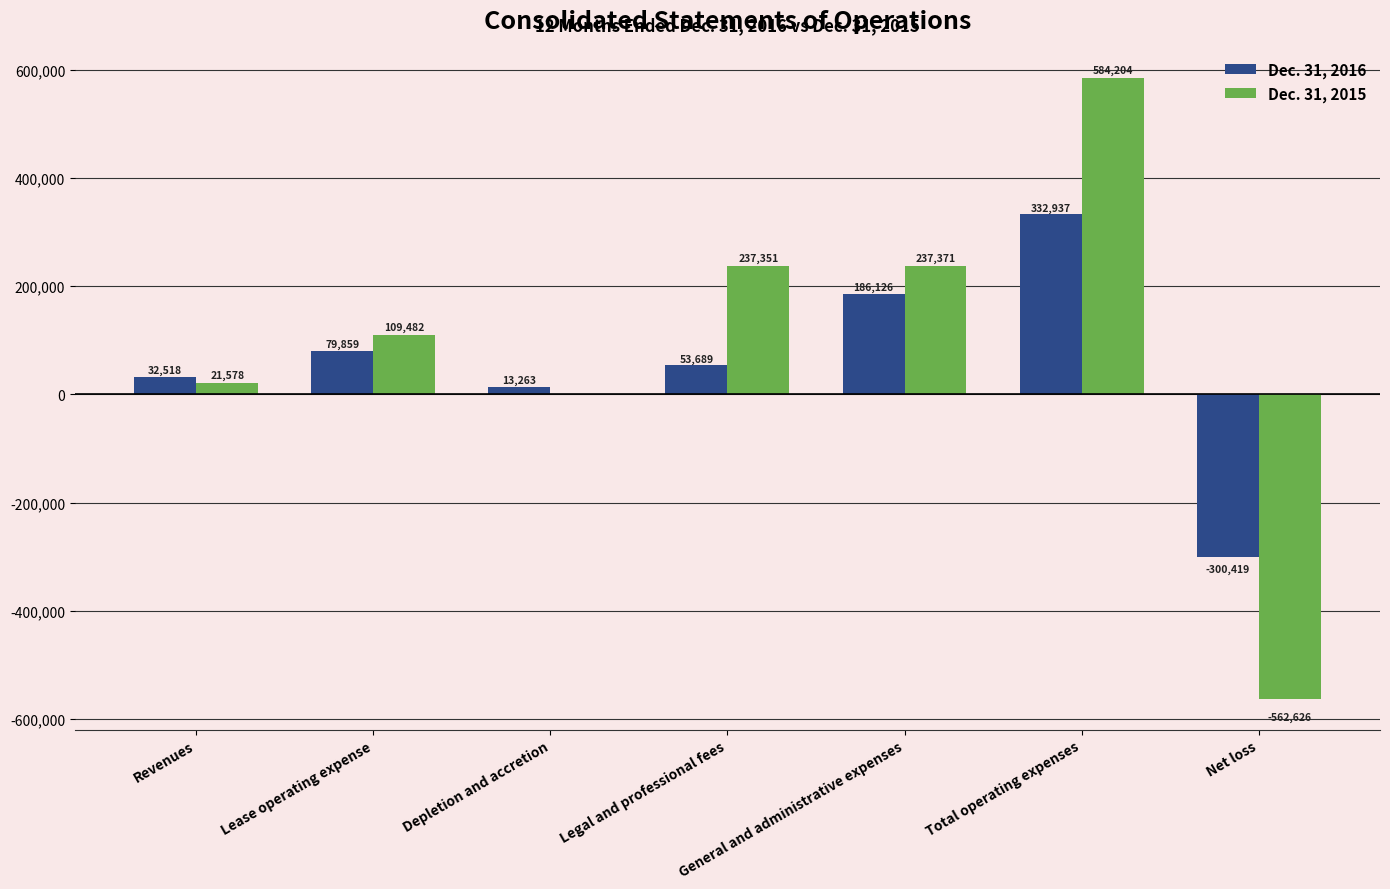

Which series changed the most between Legal and professional fees and General and administrative expenses?

Dec. 31, 2016